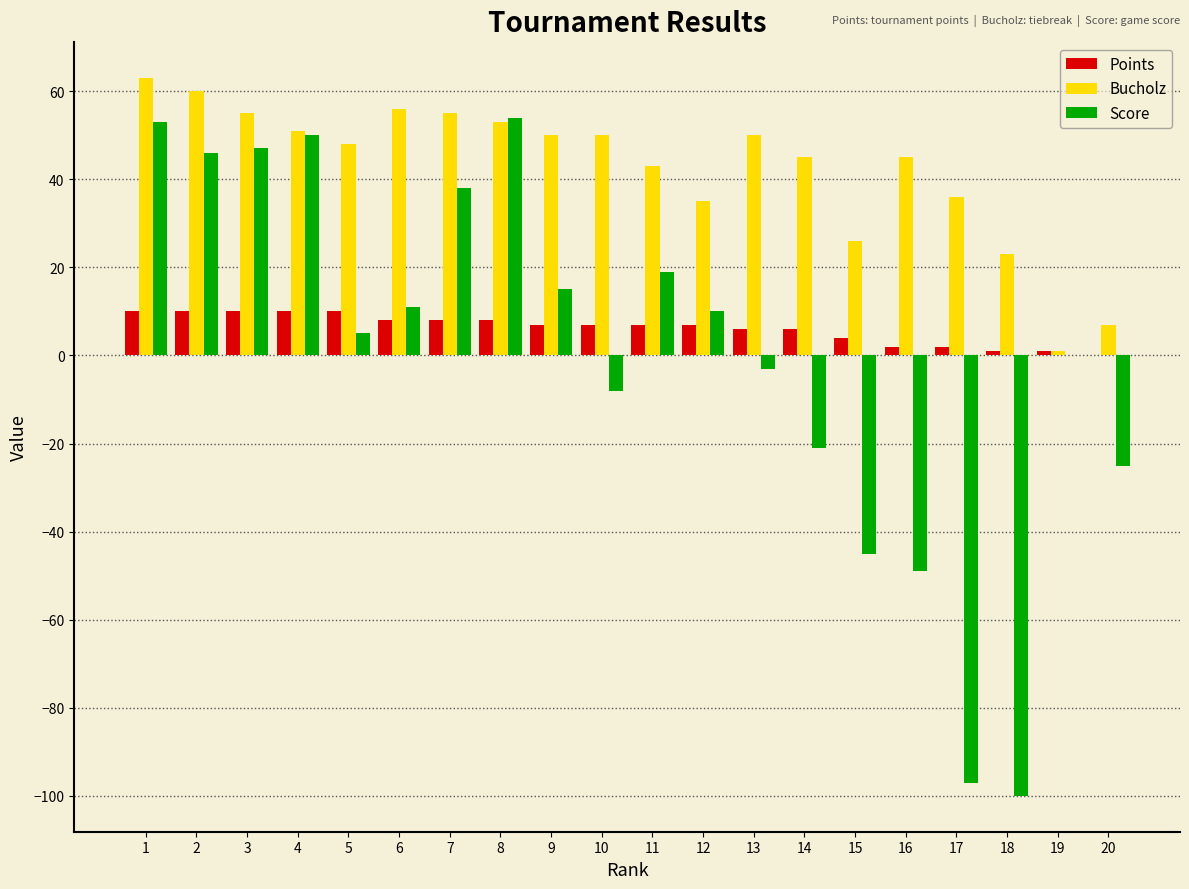

What is the greatest value displayed?

63